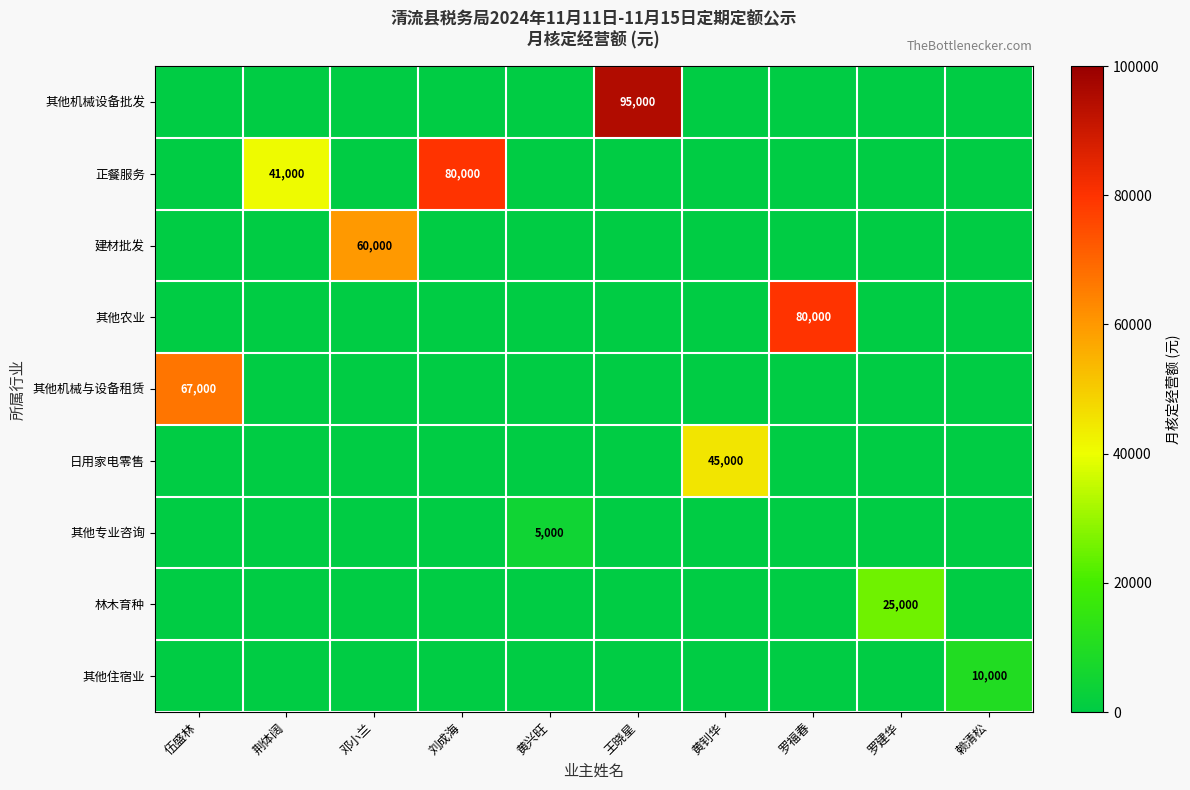

At which label does 林木育种 reach its peak?

罗建华